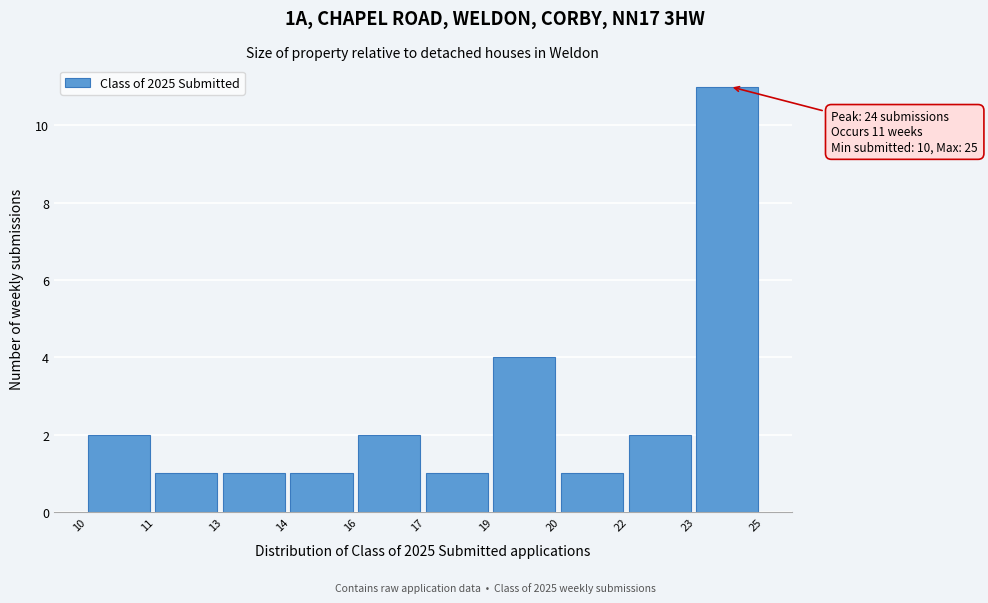

Reading right to left, transcribe all the data shown in this chart.

11	2	1	4	1	2	1	1	1	2